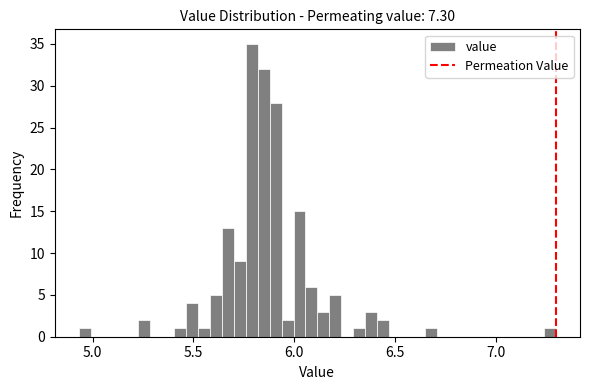

Read against the x-axis, roughly where is the centre of the tallest bar?

5.80